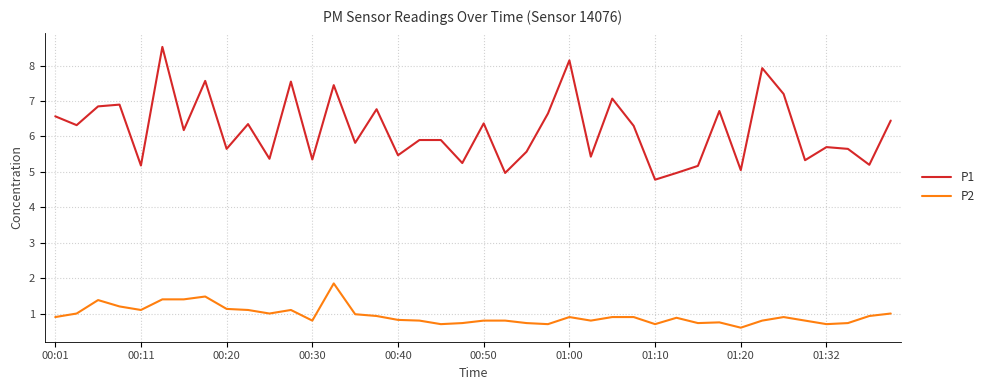

What are all the series names shown in the legend?

P1, P2